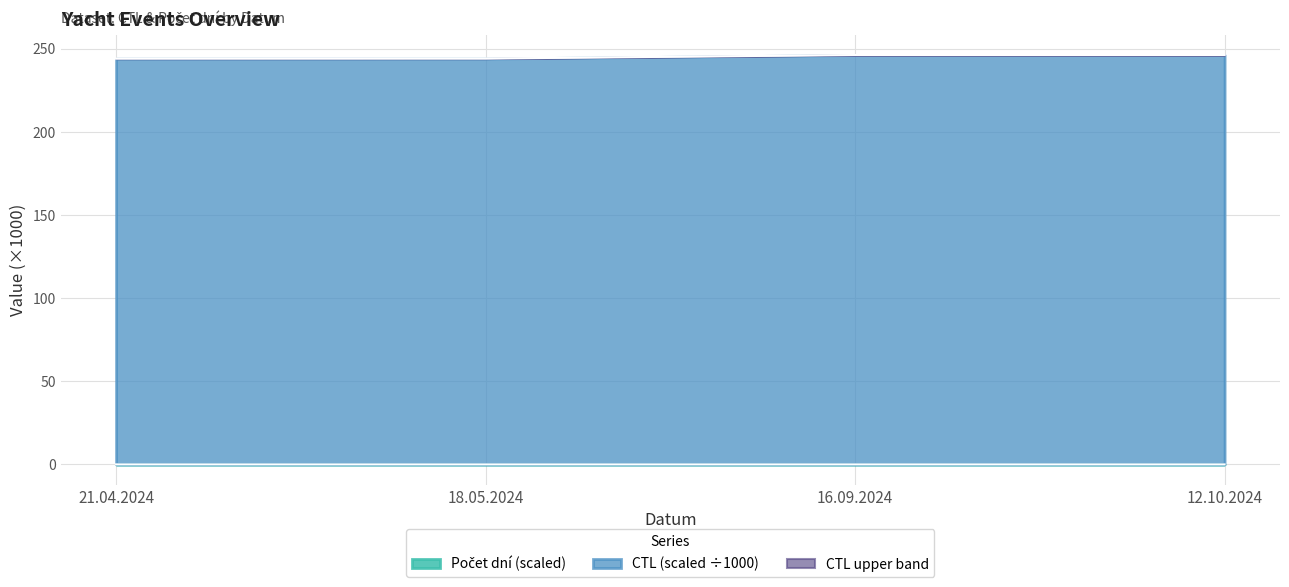

True or false: CTL has a value of 167.2 at 12.10.2024.

False